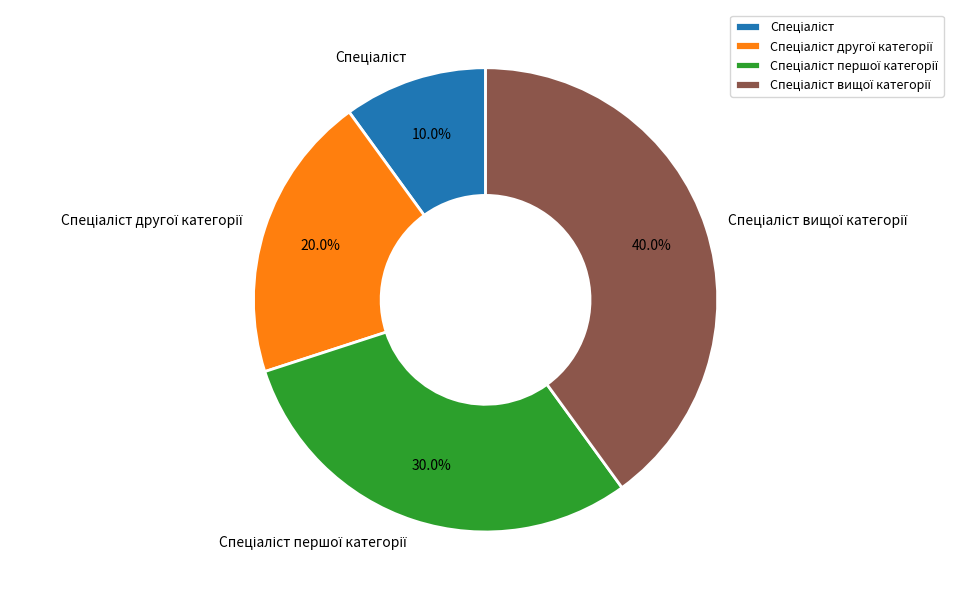

Is there a majority slice in this chart?

No